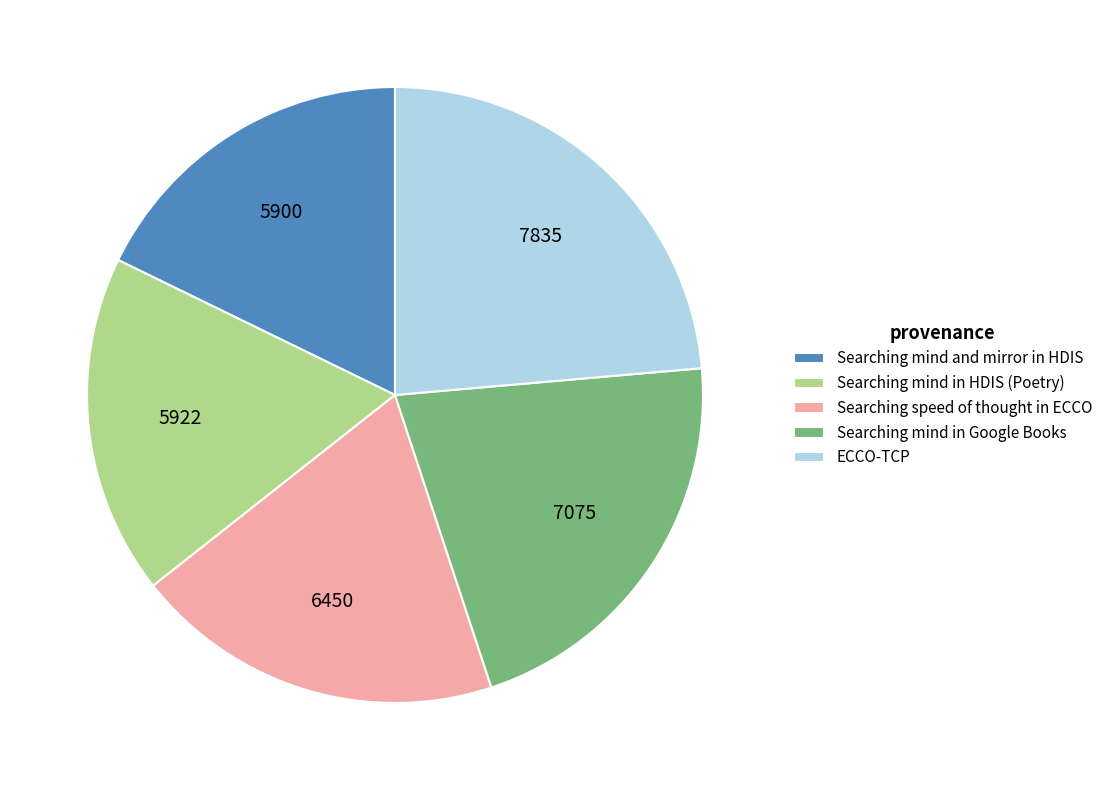

What is the ratio of the value at Searching speed of thought in ECCO to the value at Searching mind in HDIS (Poetry)?

1.1